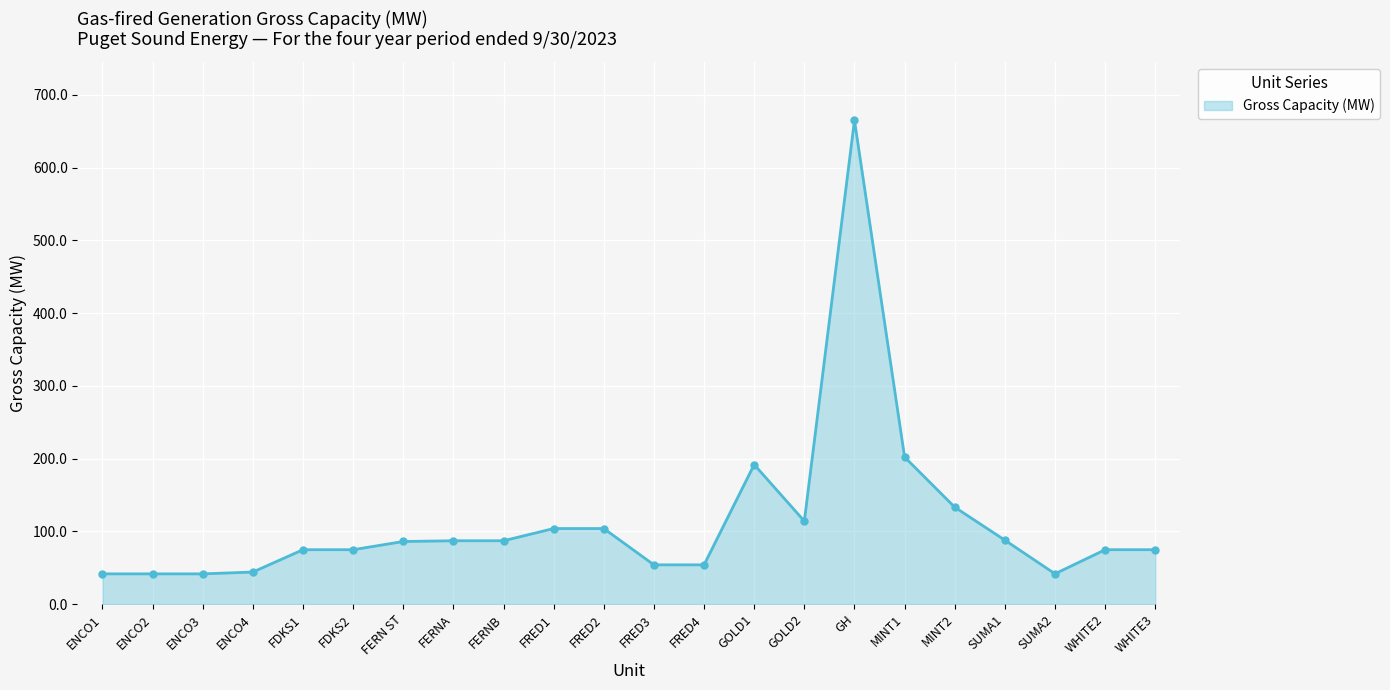

What is the smallest value displayed?

41.5